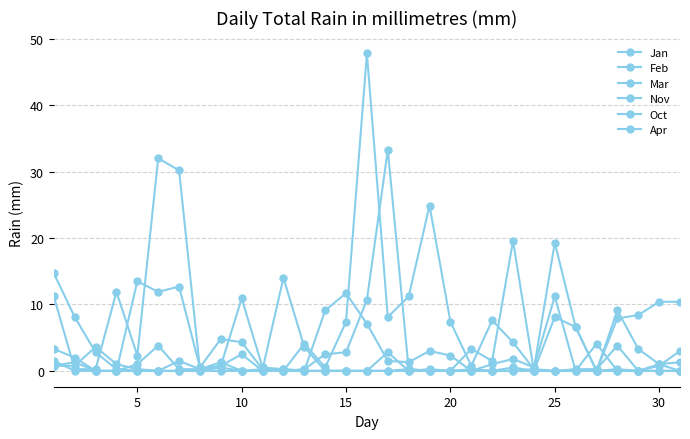

Is this an area chart (filled region under the line)?

No